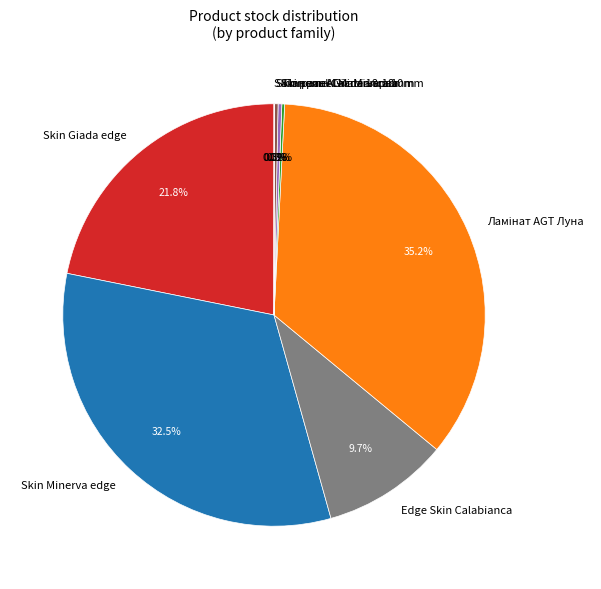

Does Skin Minerva edge represent more than half of the total?

No